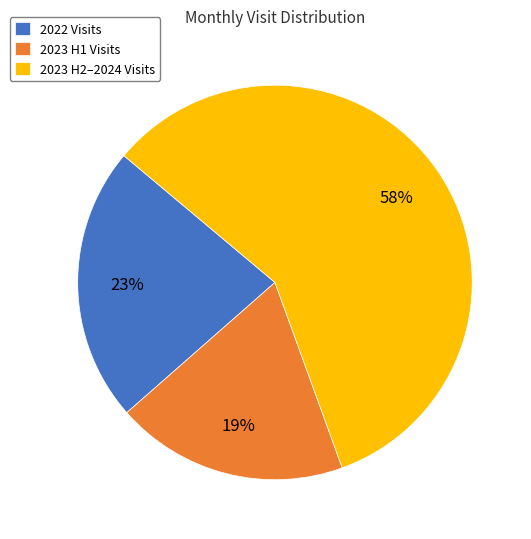

What is the ratio of the value at 2022 Visits to the value at 2023 H1 Visits?

1.2